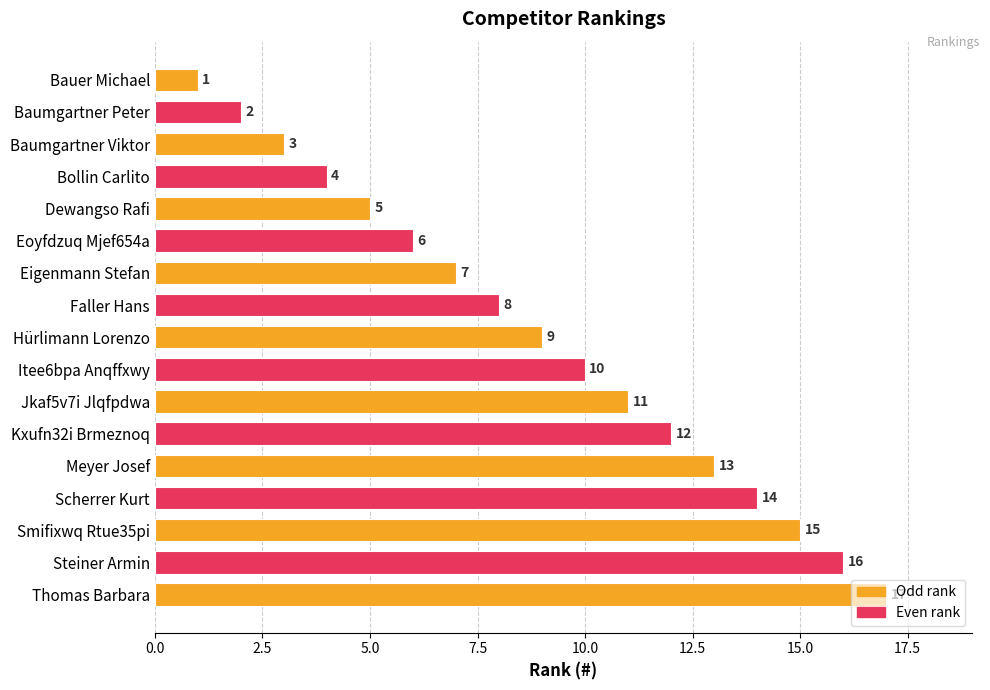

What is the average value?

9